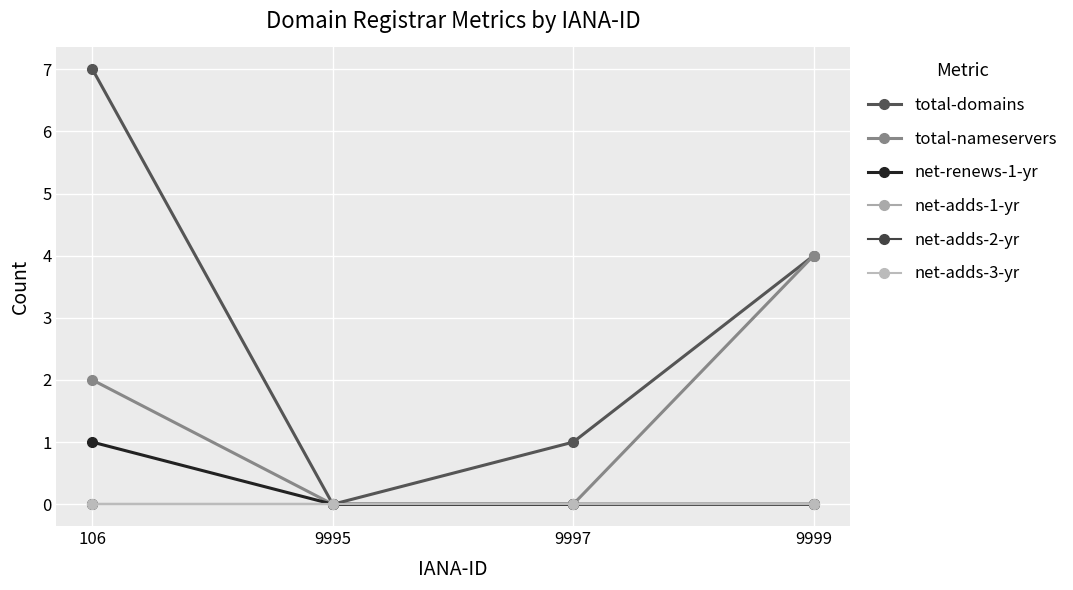

At which label does total-domains first exceed 4?

106